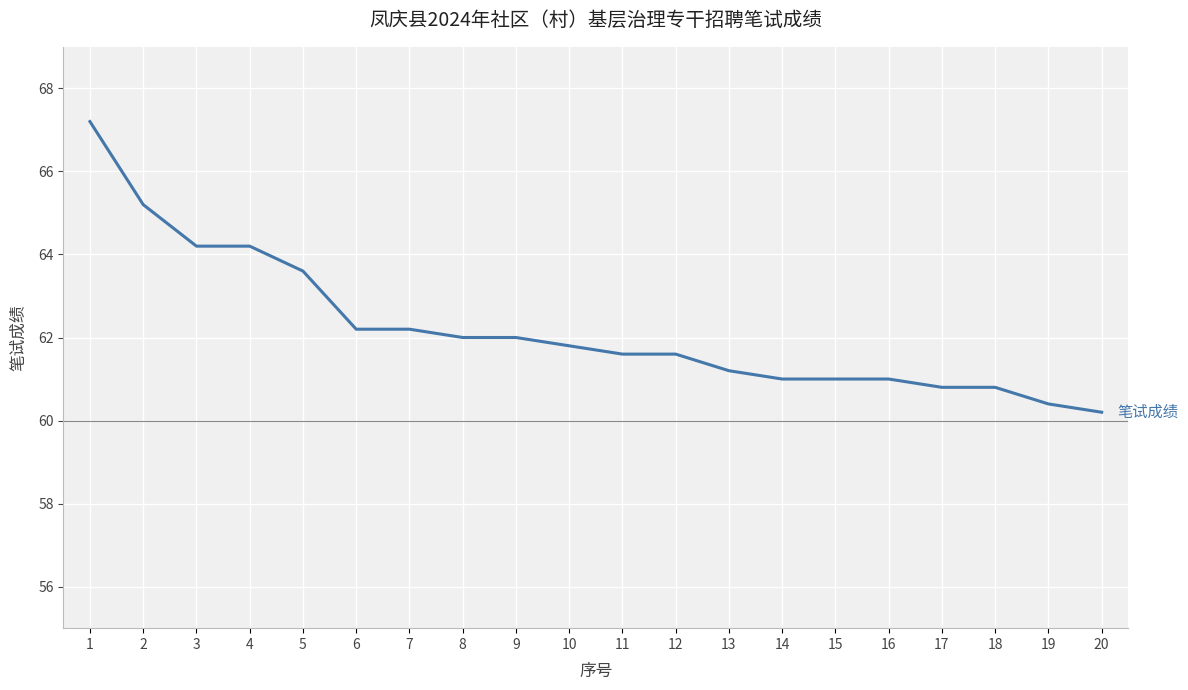

The value at 15 is 61.0. True or false?

True